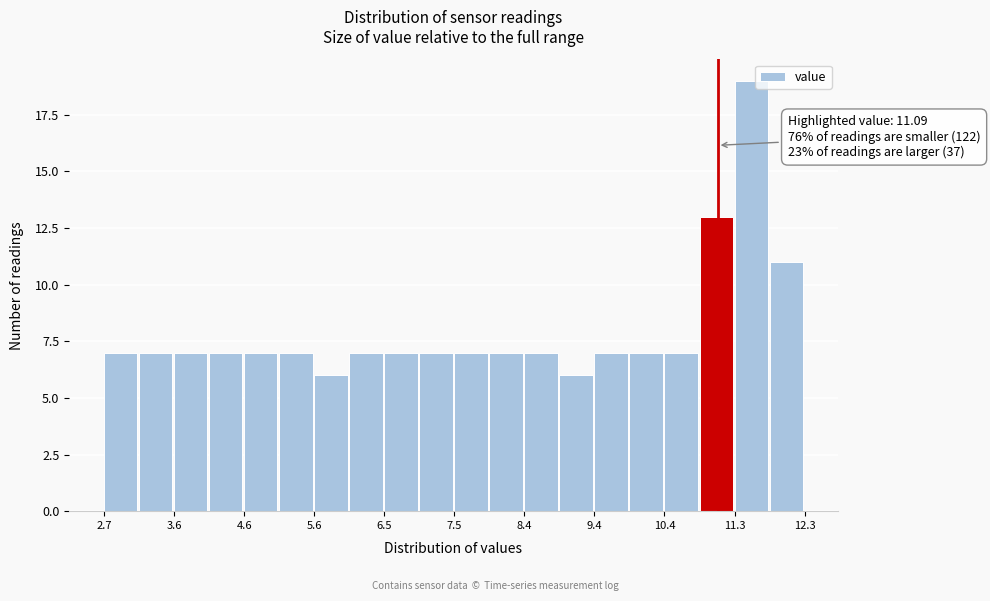

Over which range of the x-axis is the bar tallest?

11.32 to 11.80